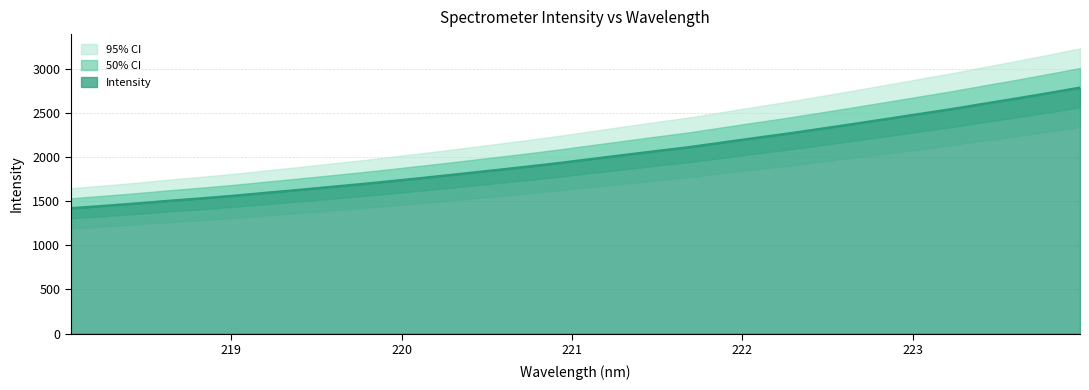

Does the chart display data point markers on the line(s)?

No